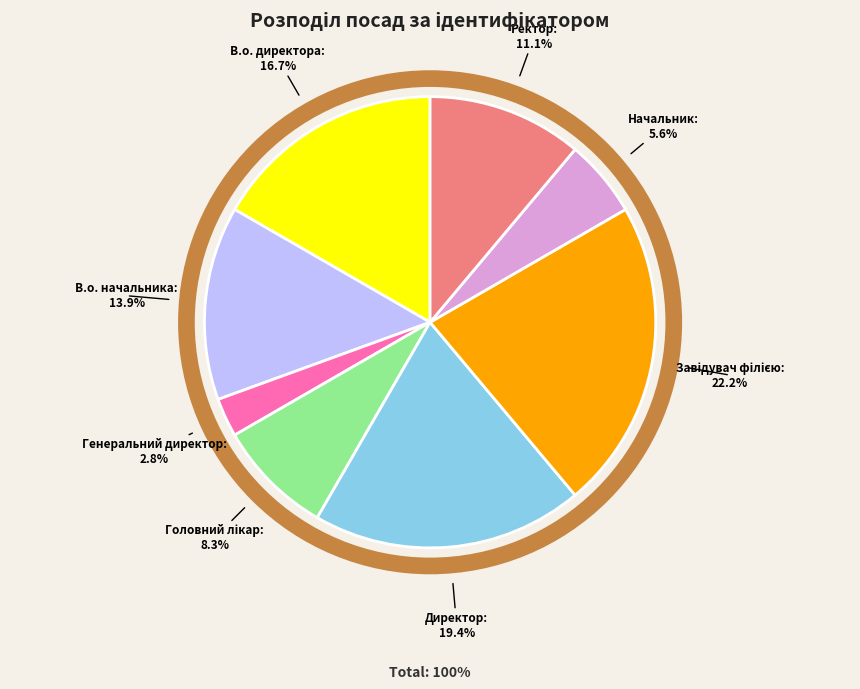

Is there any slice that represents more than half of the pie?

No